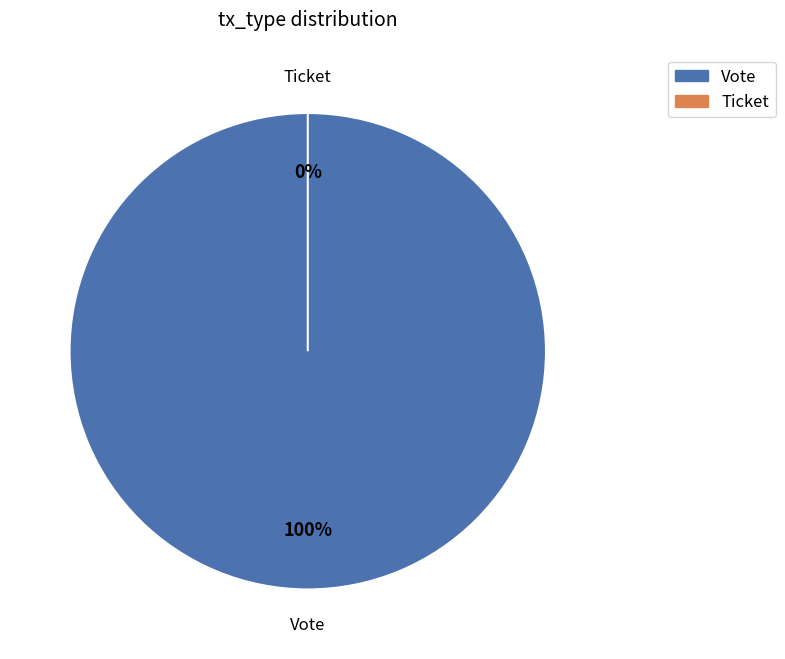

Which category has the biggest portion of the pie?

Vote